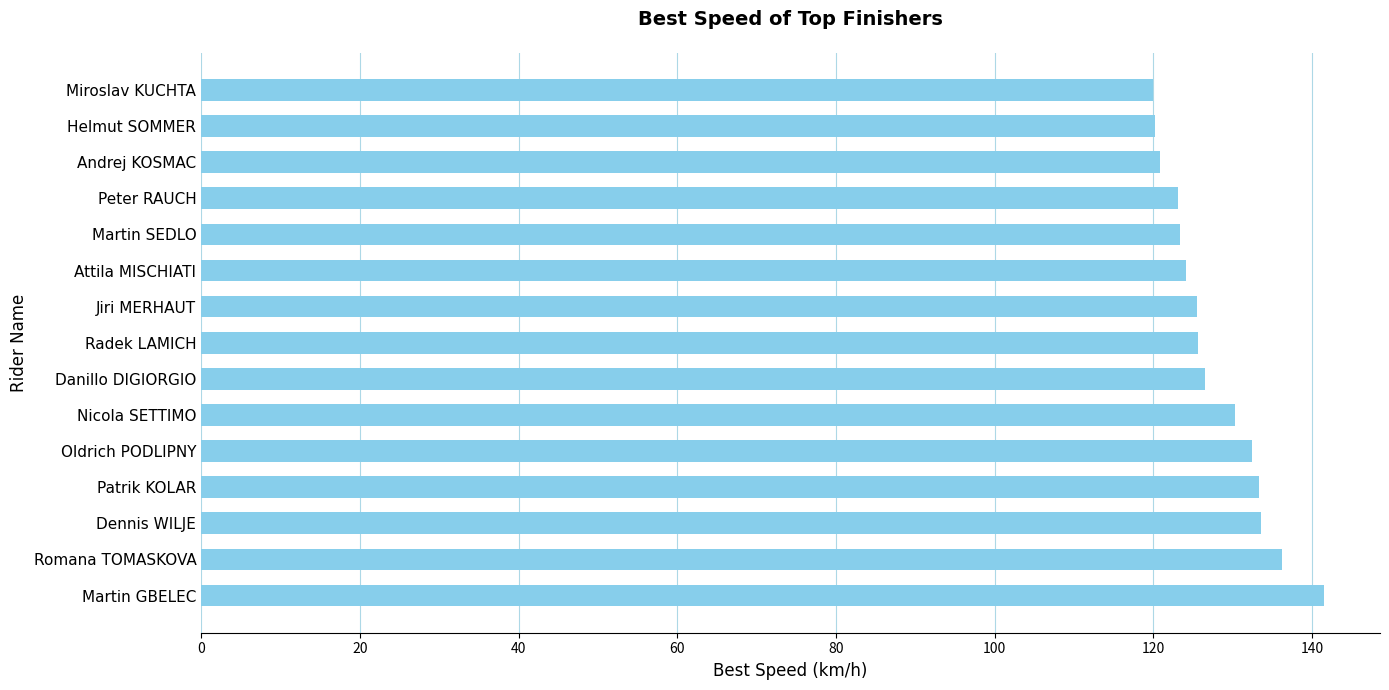

Where is the data nearest to the value 130?

Nicola SETTIMO